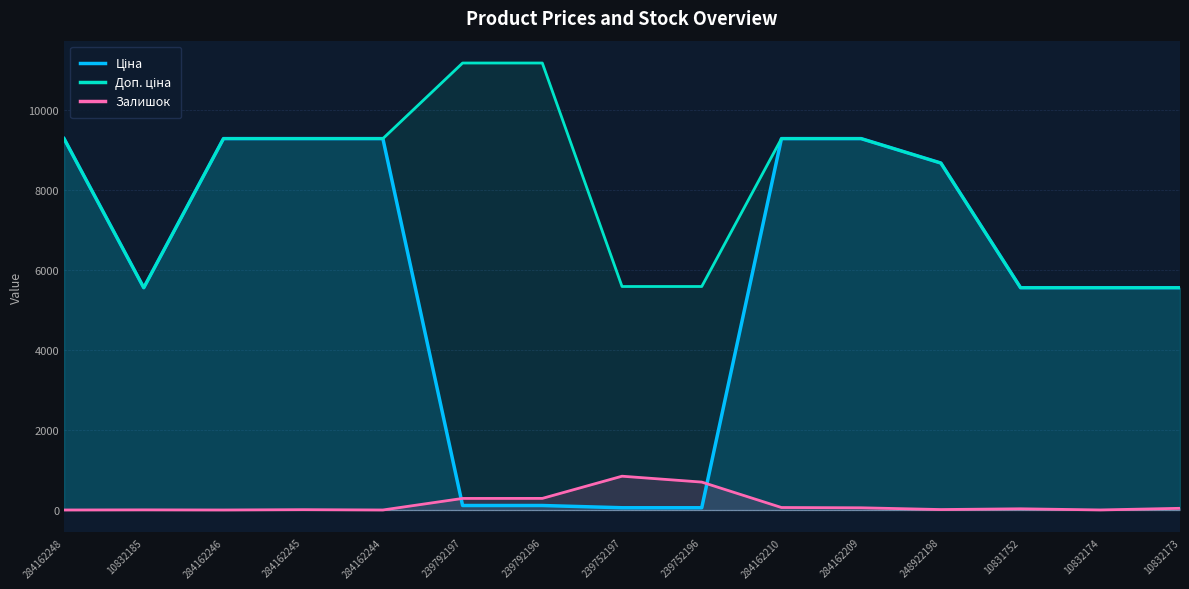

What is the approximate value of Залишок at 248922198?

11.0